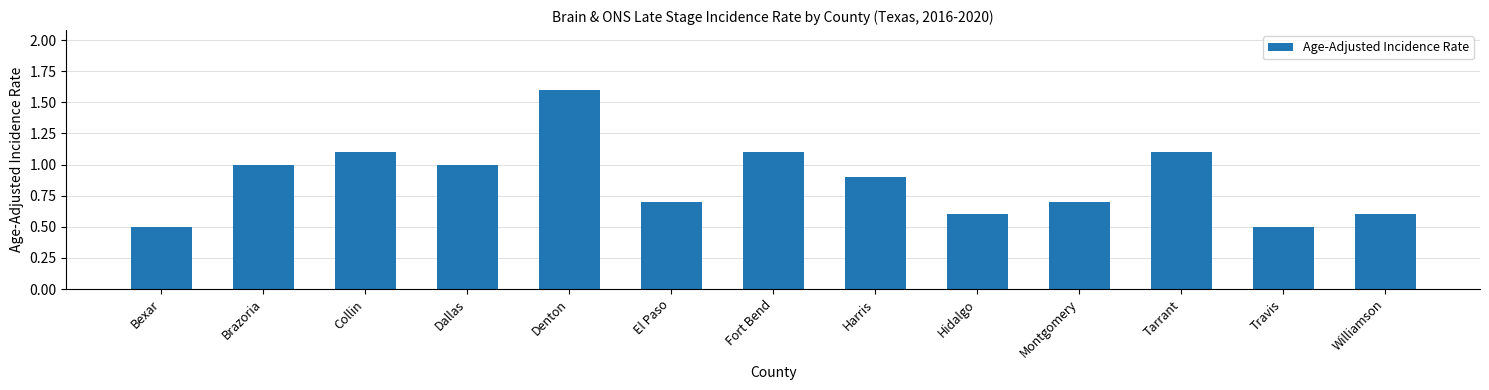

What is the change in value from Dallas to Tarrant?

+0.1